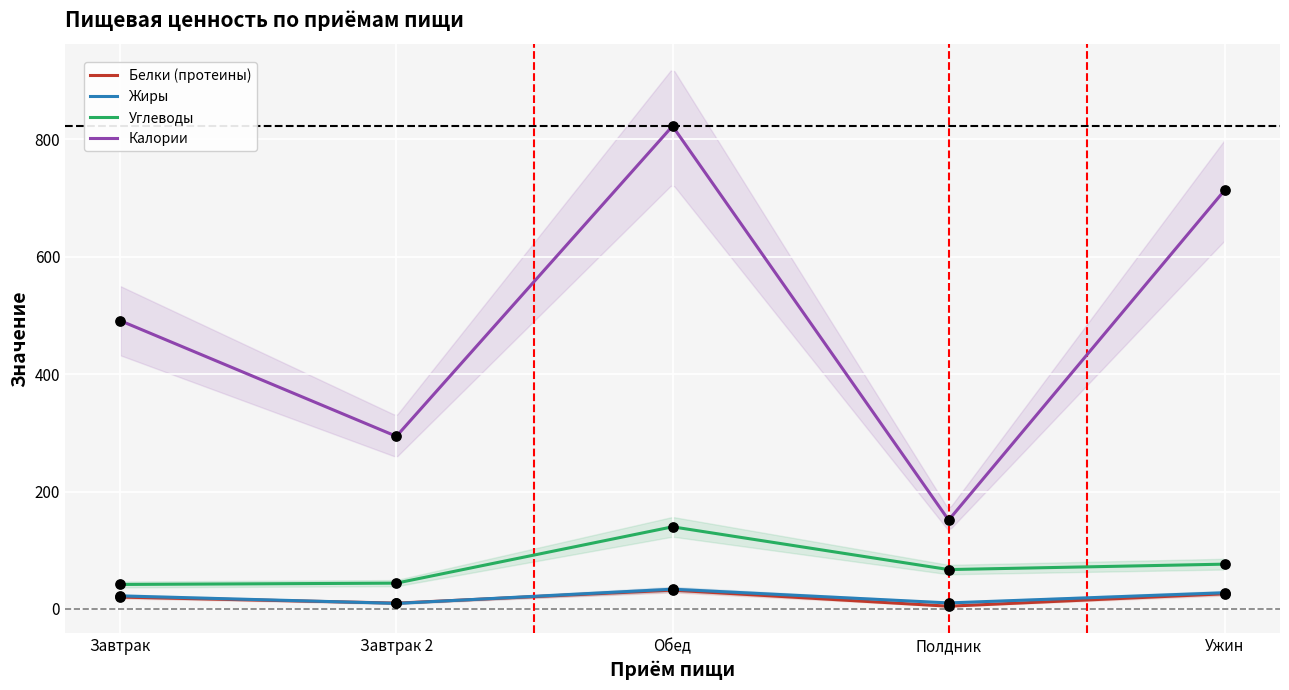

Which series contains the highest Y value?

Калории